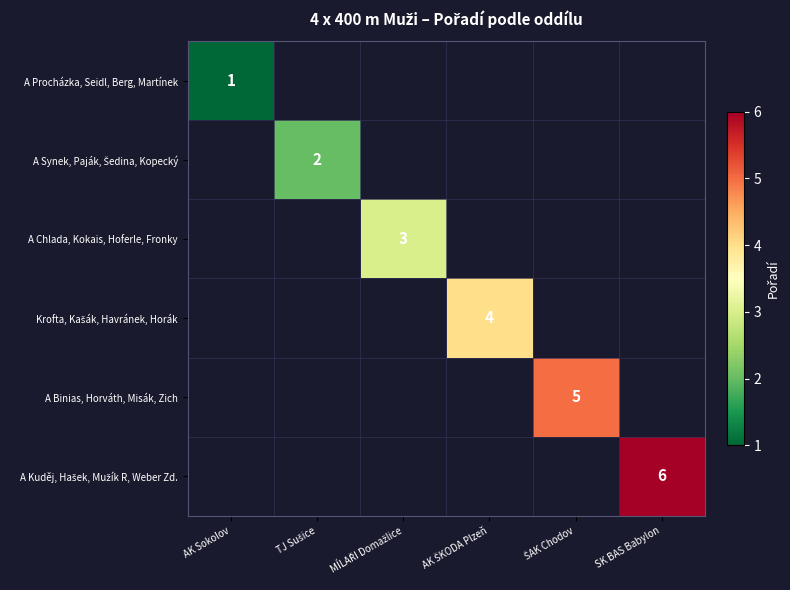

Which label corresponds to the largest value in the chart?

SK BAS Babylon